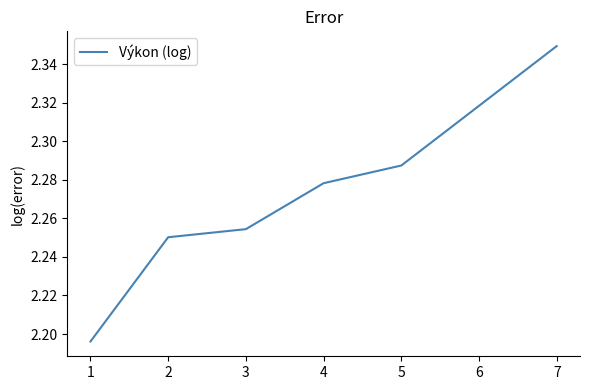

At which category does the chart reach its peak across all series?

7